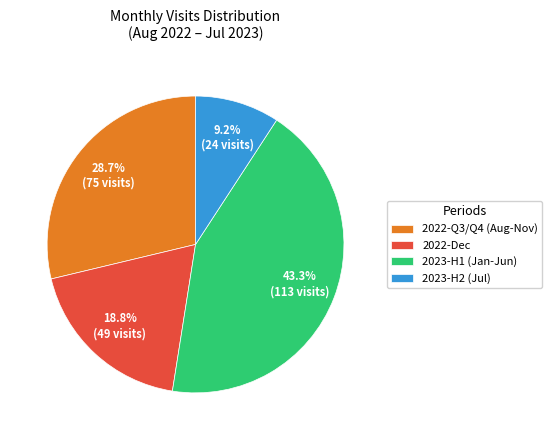

Does 2023-H2 (Jul) account for over 50% of the chart?

No